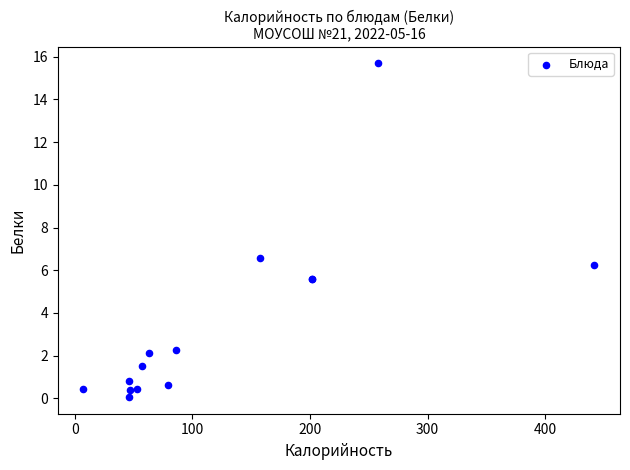

What Y value in the scatter plot is closest to 7?

6.6